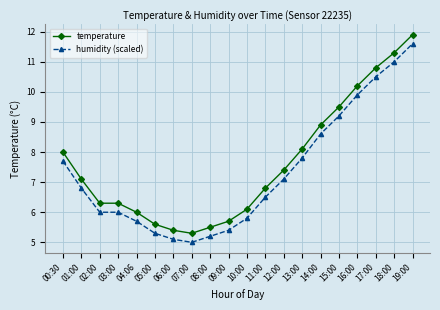

True or false: humidity (scaled) and temperature intersect in this chart.

False